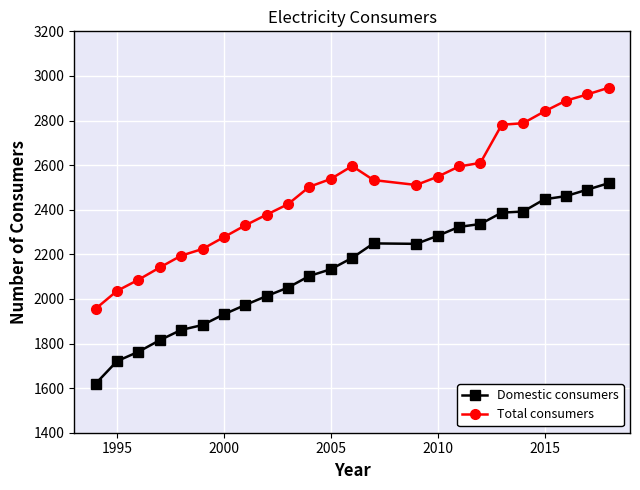

At how many categories does at least one series exceed 1854?

24